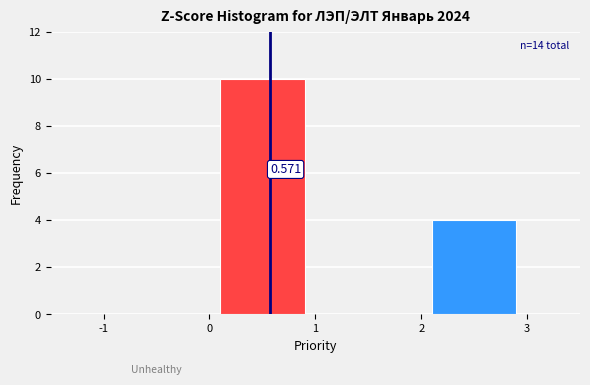

Over which range of the x-axis is the bar tallest?

0 to 1